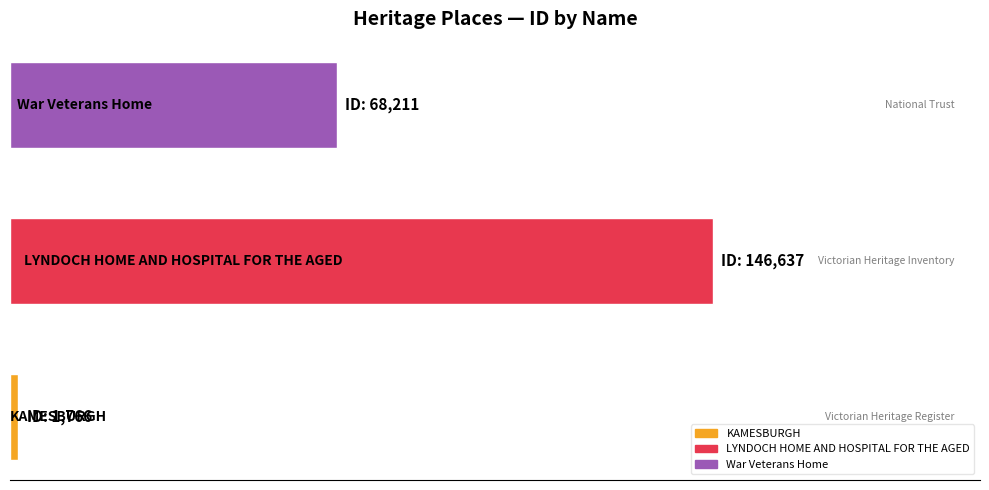

Does the chart contain any negative values?

No